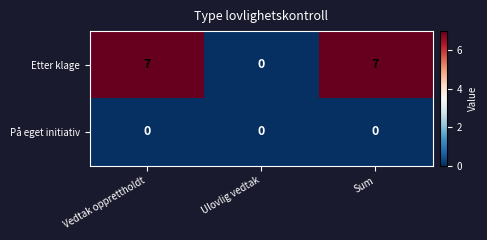

What is the total value across all series at Vedtak opprettholdt?

7